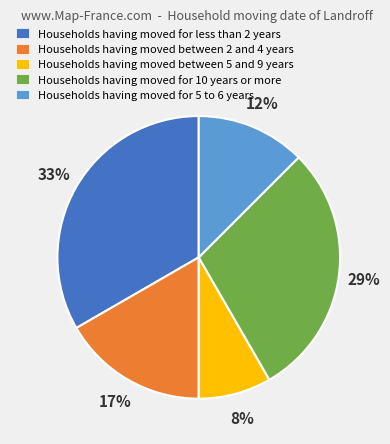

Is there any slice that represents more than half of the pie?

No